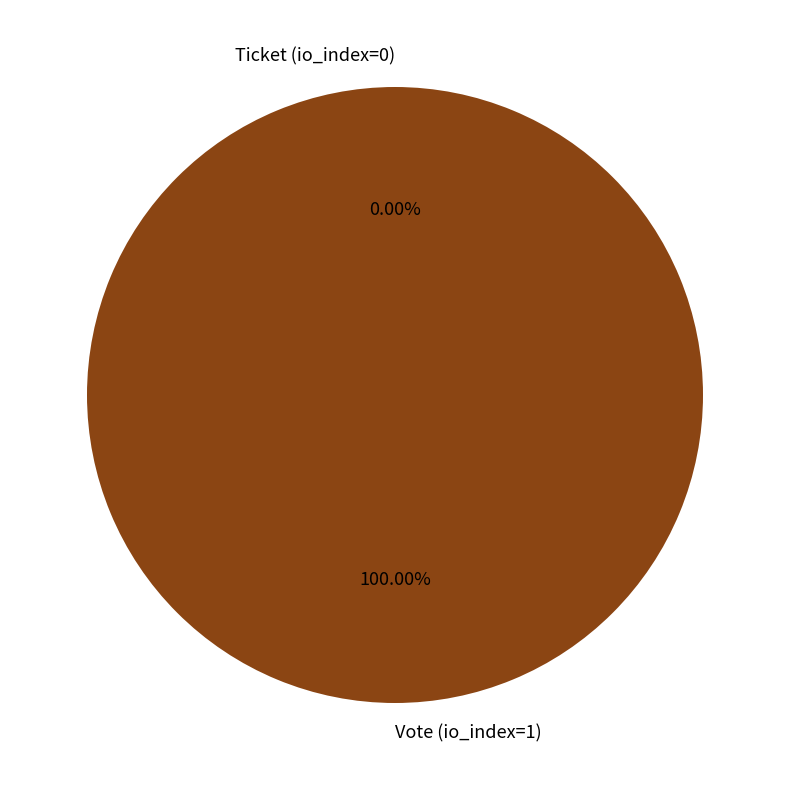

Which slice is the largest?

Vote (io_index=1)